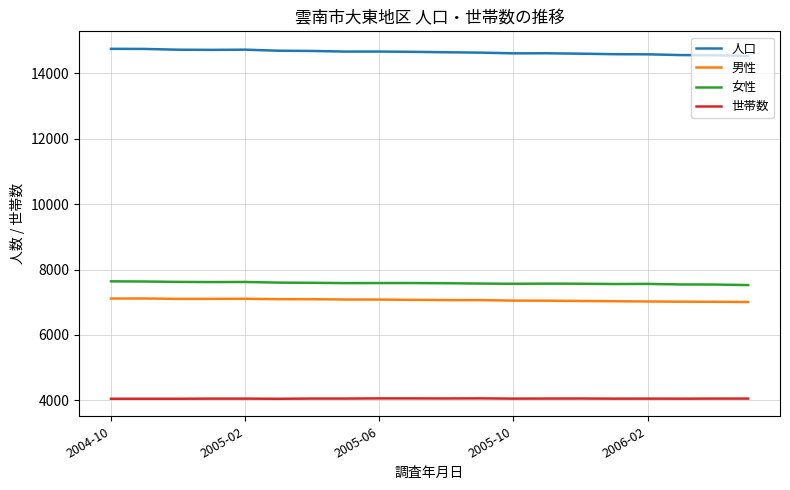

What is the minimum value shown in the chart?

4046